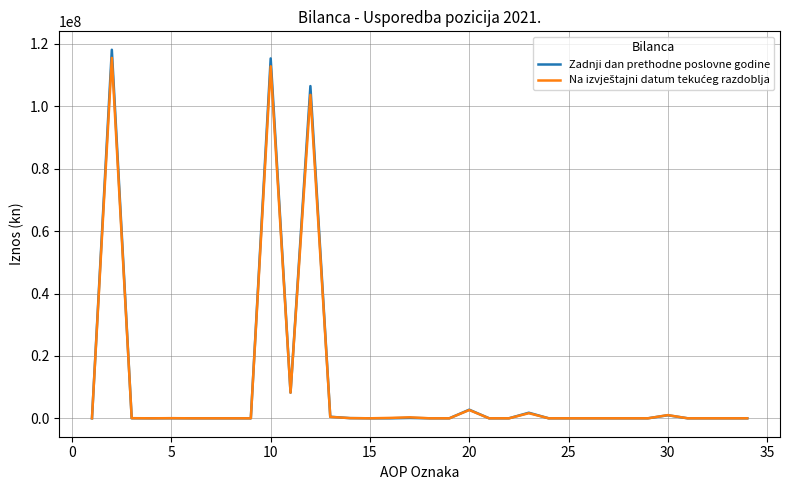

What is the highest value of the Zadnji dan prethodne poslovne godine series?

118138354